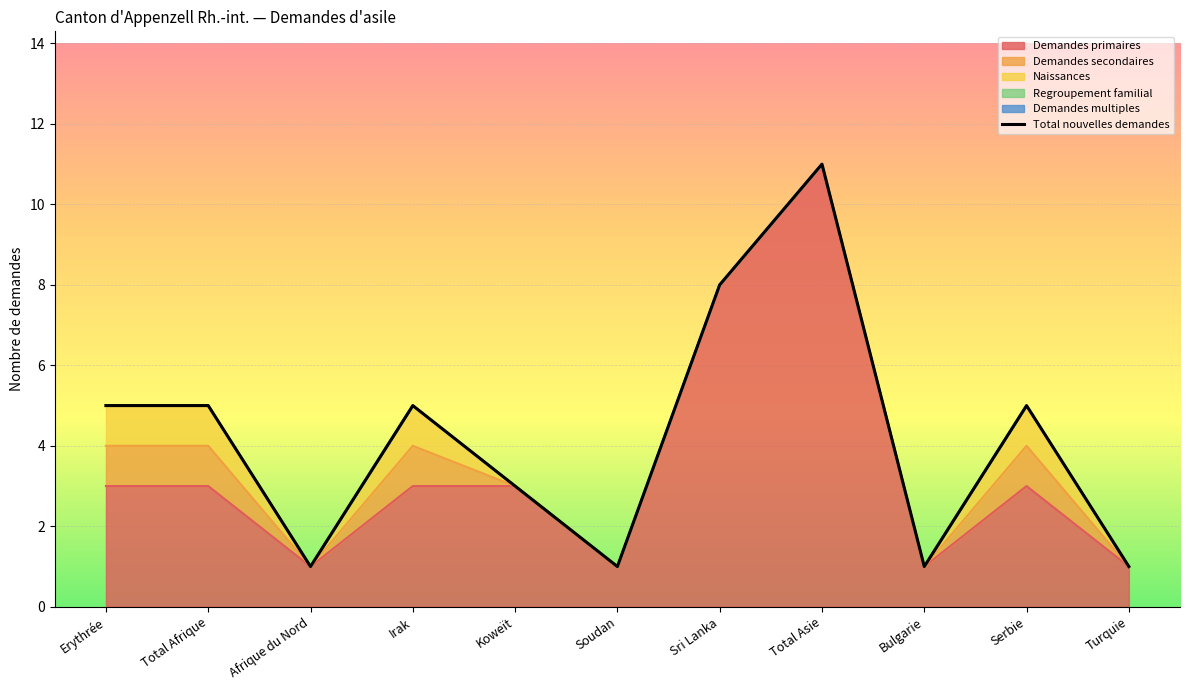

How many points are higher than both their immediate neighbors (excluding endpoints)?

3